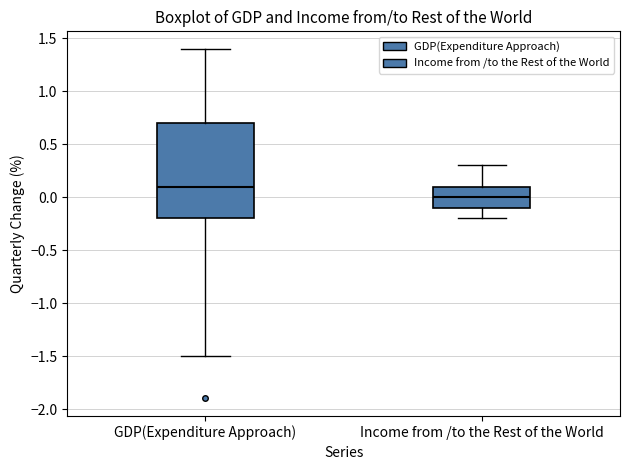

Reading left to right, transcribe this box plot: for each box, give where its median line is, the range the box spans, and where its two whiskers end, as read against the y-axis. The values are not printed on the chart, so give them approximately, as read against the axis.

GDP(Expenditure Approach): median 0.1, box -0.2 to 0.7, whiskers -1.5 to 1.4
Income from /to the Rest of the World: median 0.0, box -0.1 to 0.1, whiskers -0.2 to 0.3